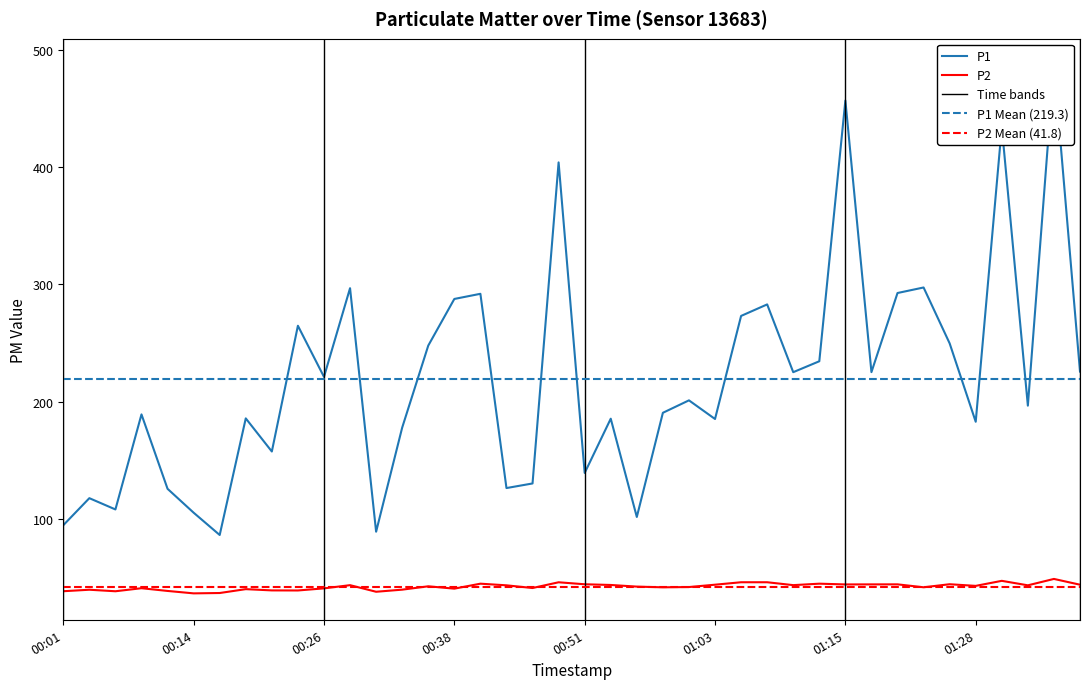

True or false: P2 and P1 intersect in this chart.

False